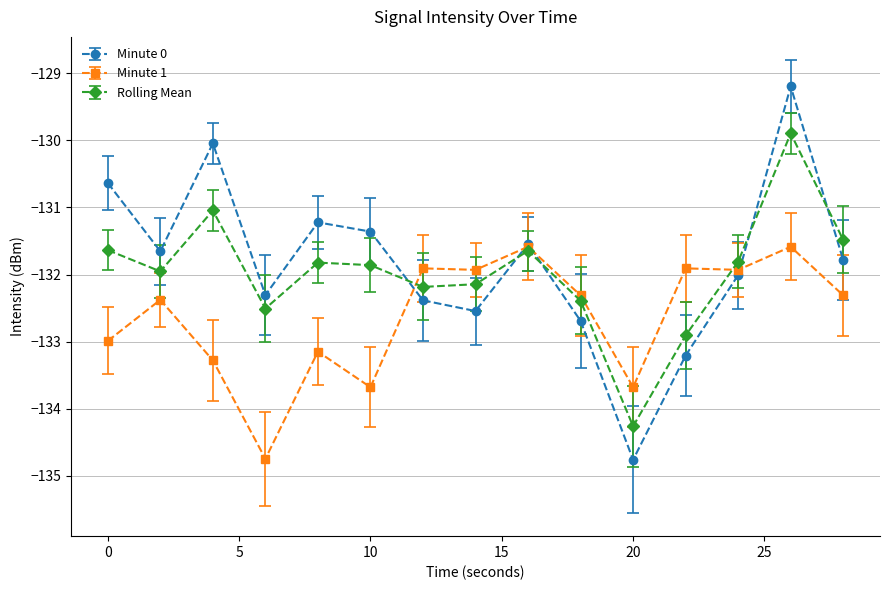

How many interior local valleys does the Minute 0 series have?

4